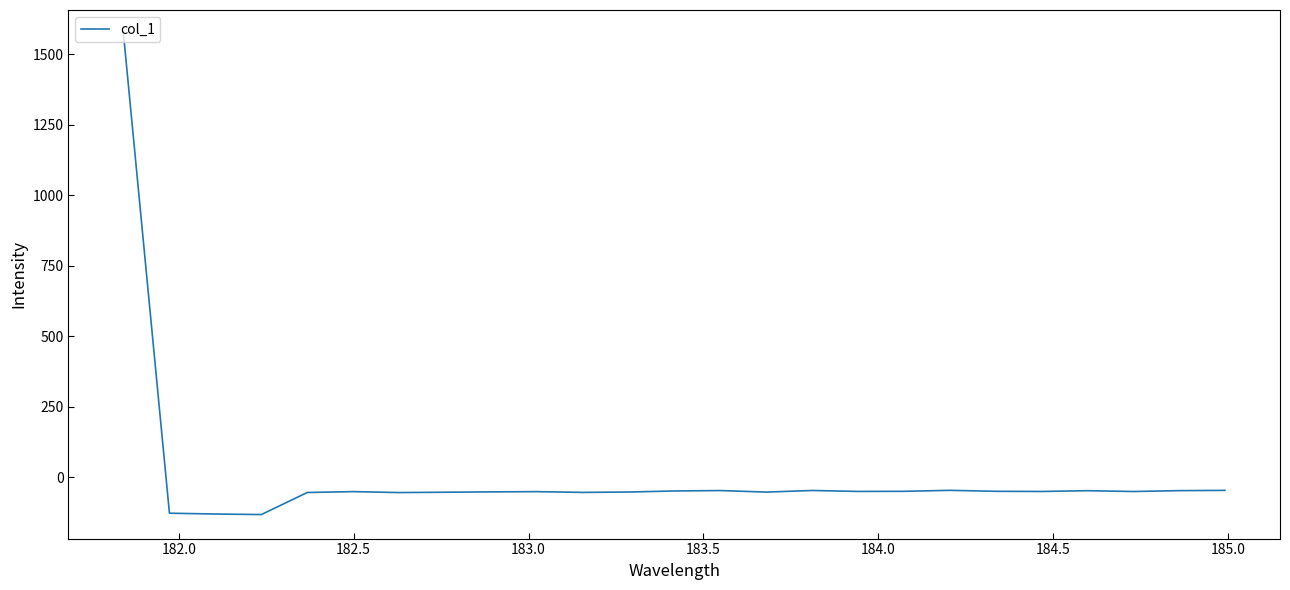

What is the maximum value shown in the chart?

1570.9